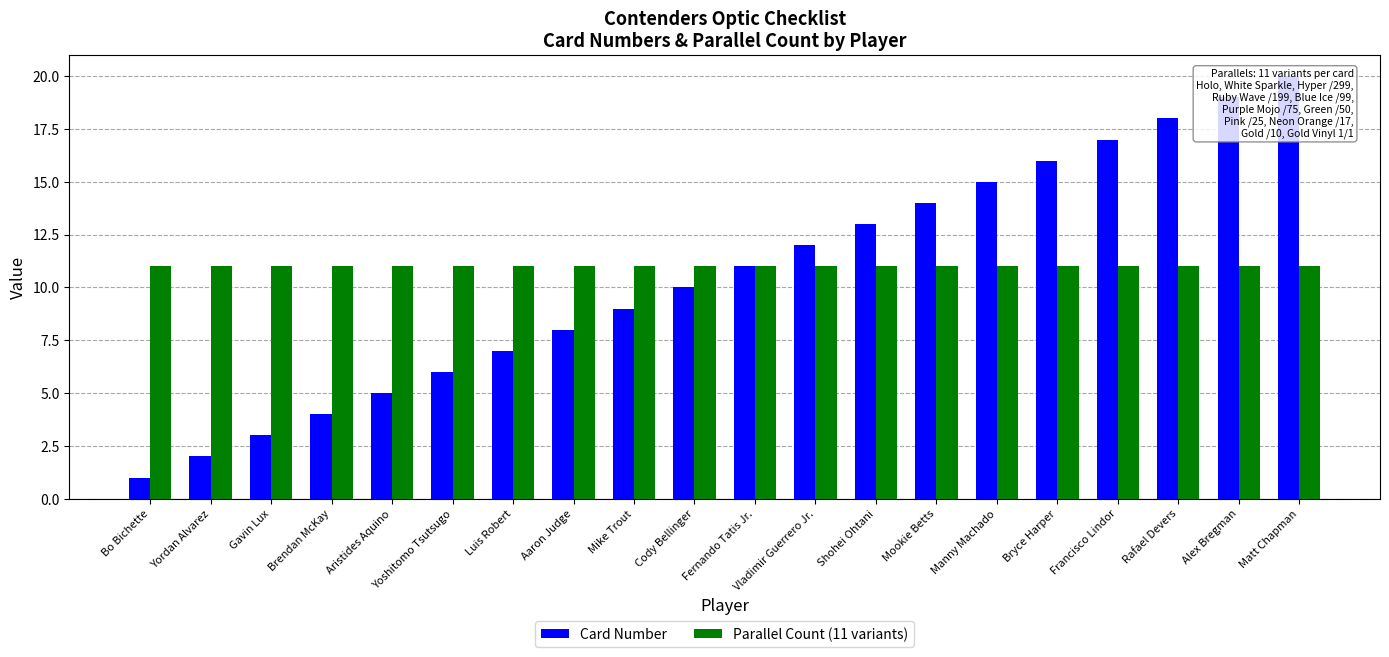

What is the lowest value of the Parallel Count (11 variants) series?

11